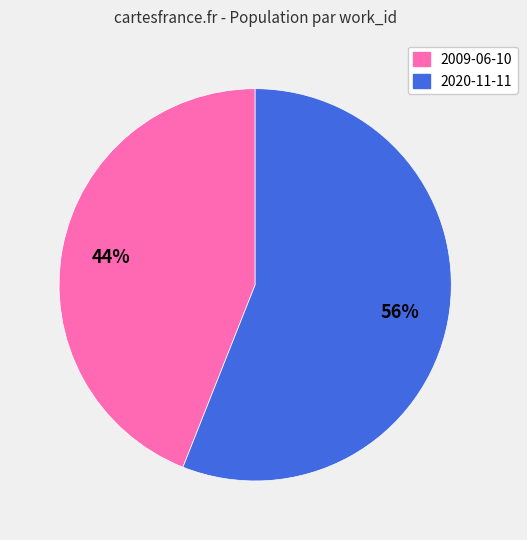

Which slice is the largest?

2020-11-11